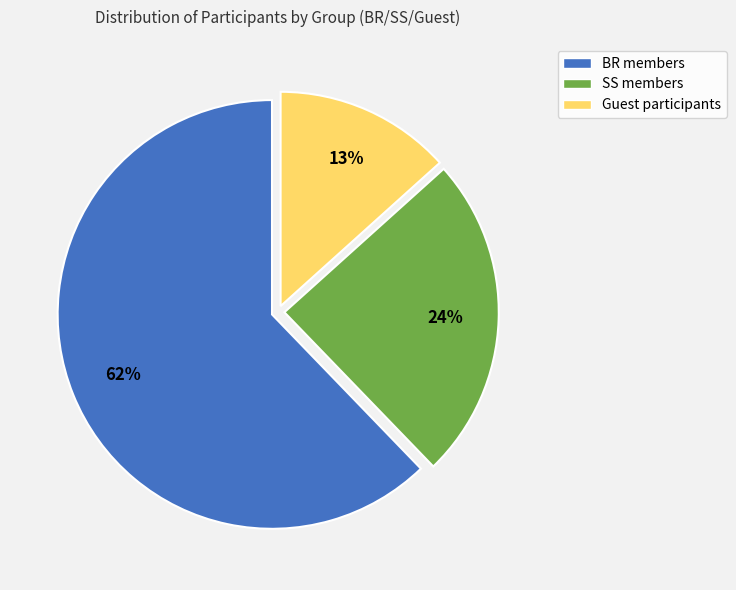

To the nearest percent, what is the average slice percentage?

33%